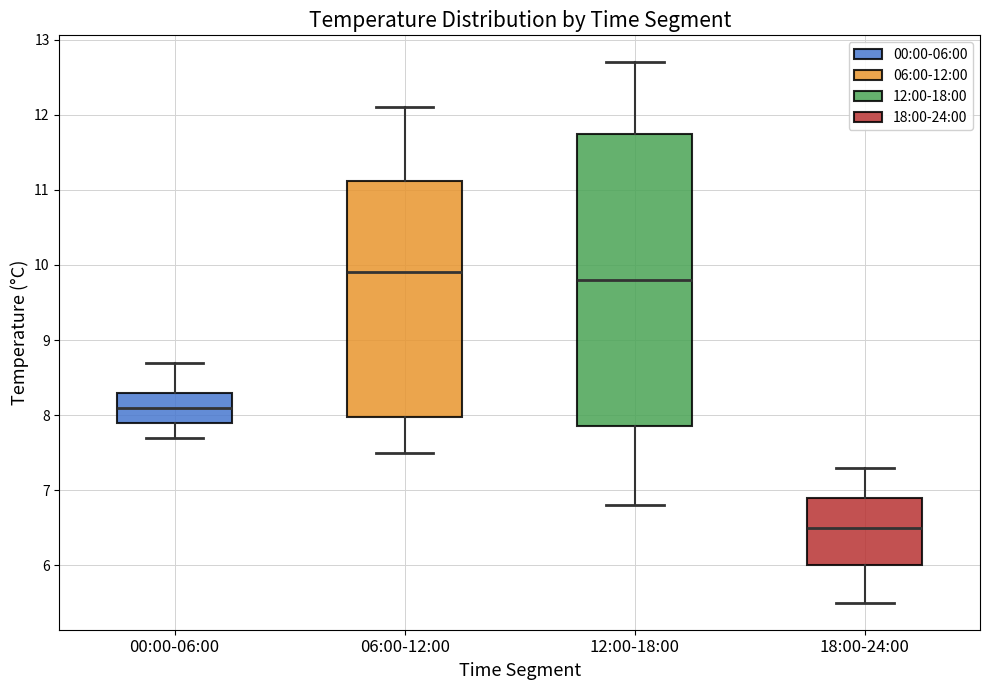

Where does the median line of the box for 12:00-18:00 sit on the y-axis? The values are not printed on the chart, so give them approximately, as read against the axis.

9.8